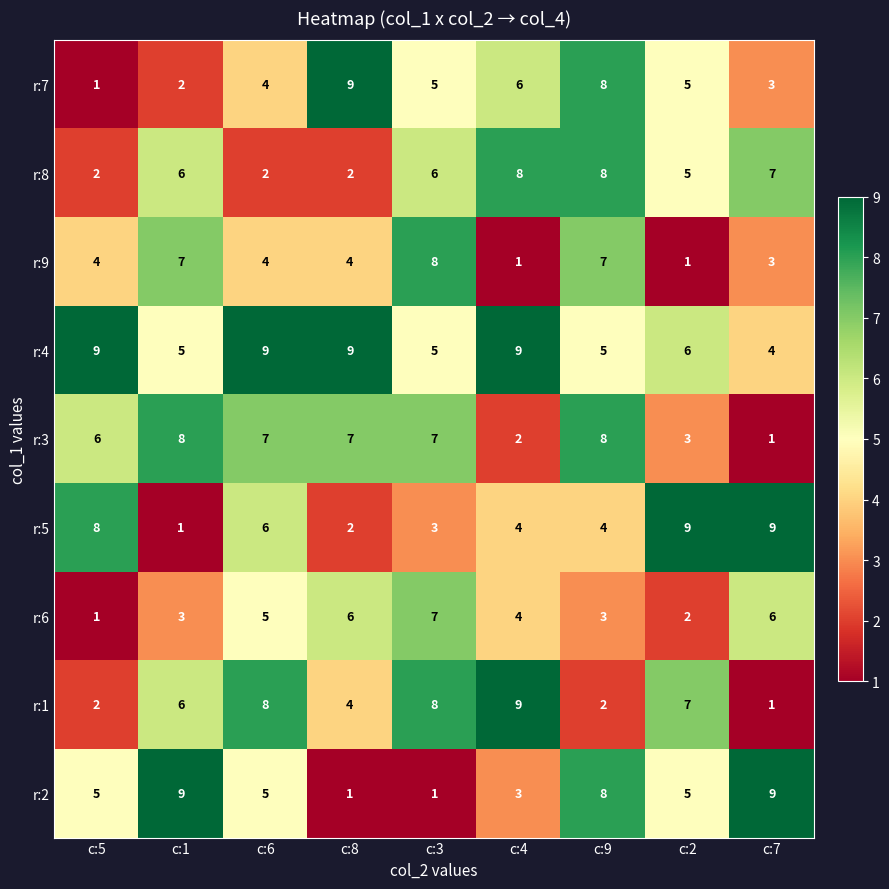

What is the approximate value of r:9 at c:1?

7